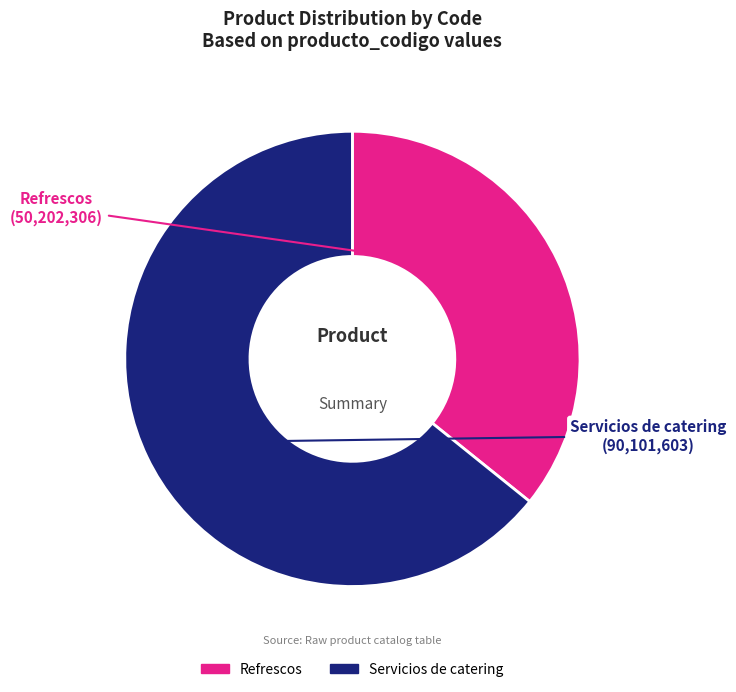

Which has a higher value, Refrescos or Servicios de catering?

Servicios de catering